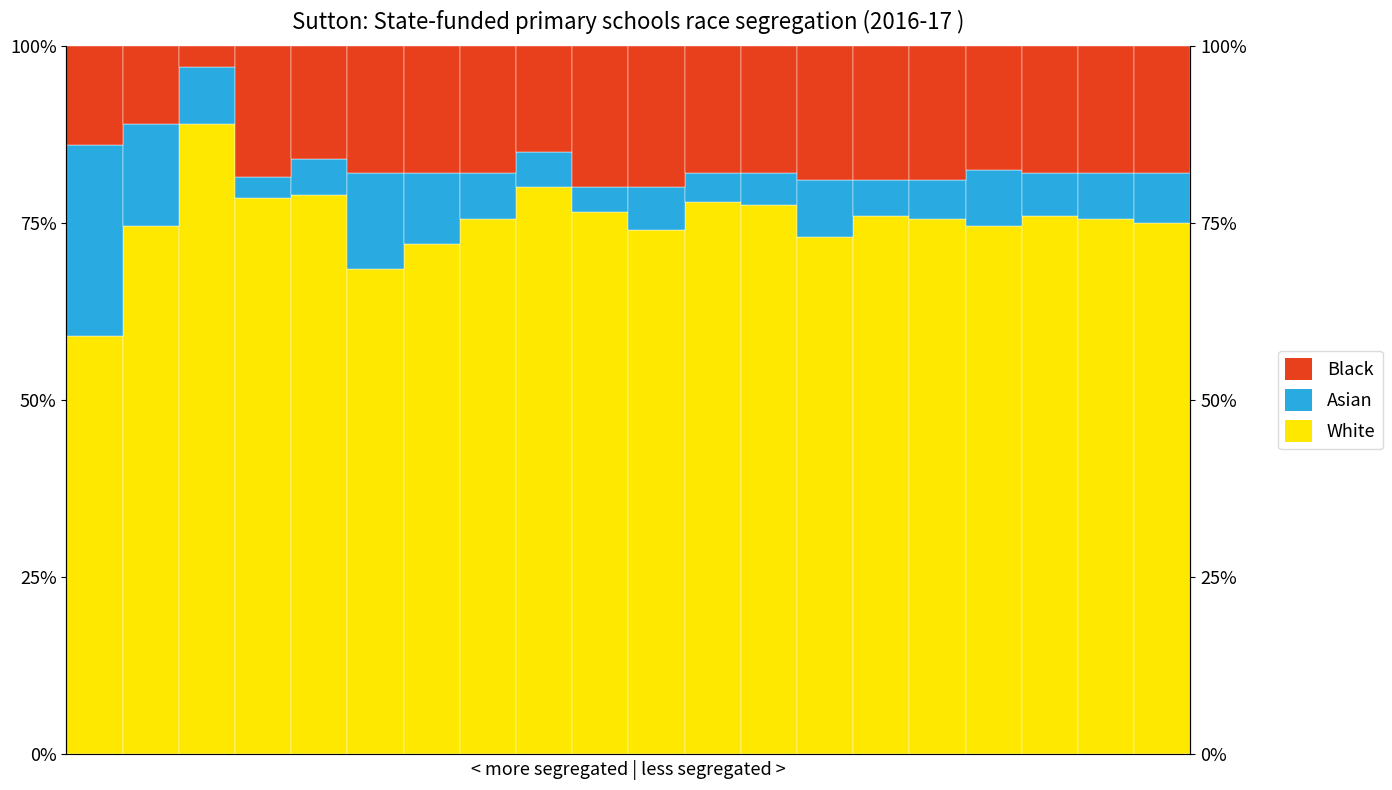

Where is Asian nearest to the value 15?

1